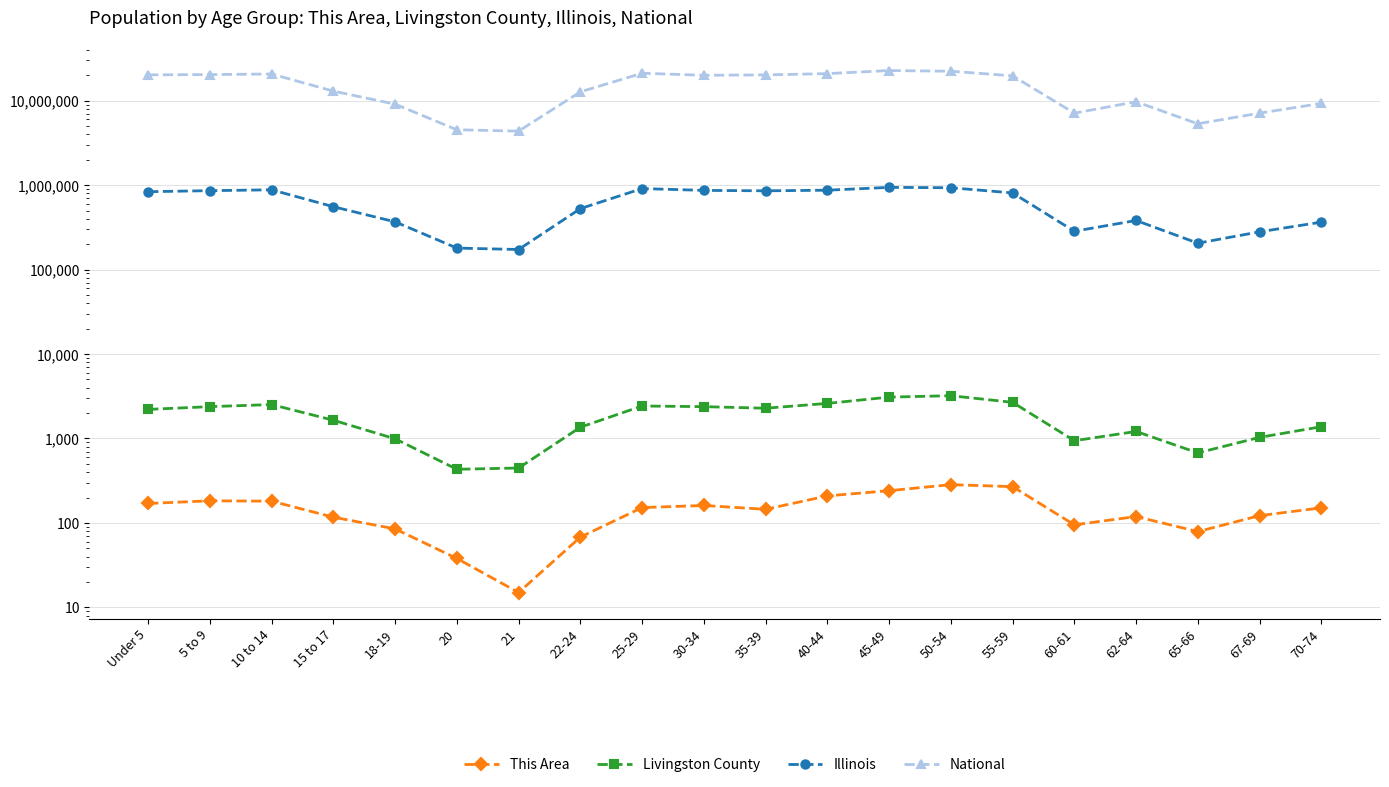

At 40-44, list the series in order from smallest to largest.

This Area, Livingston County, Illinois, National